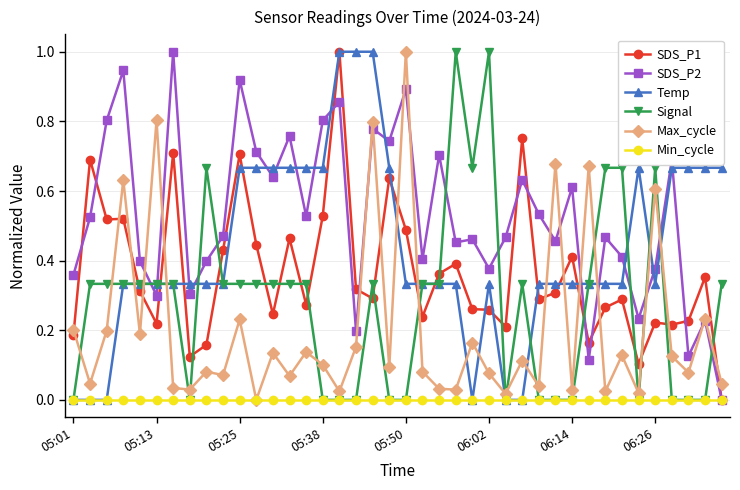

True or false: Max_cycle and Signal cross at least once.

True